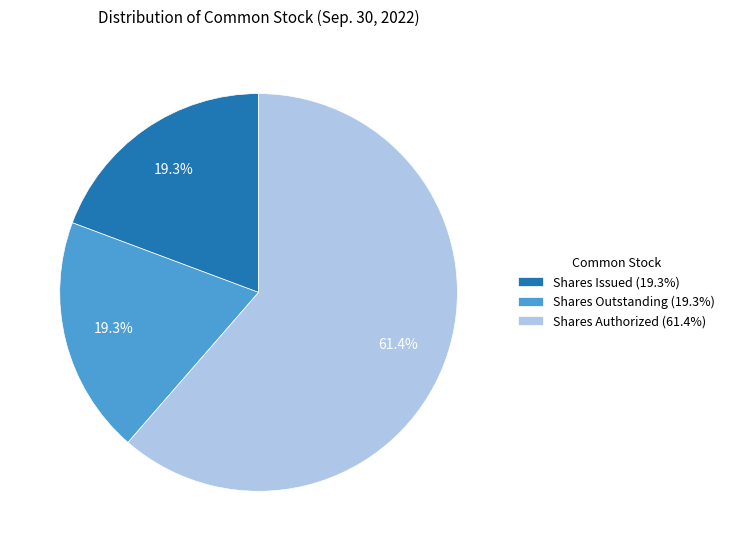

What is the majority slice?

Shares Authorized